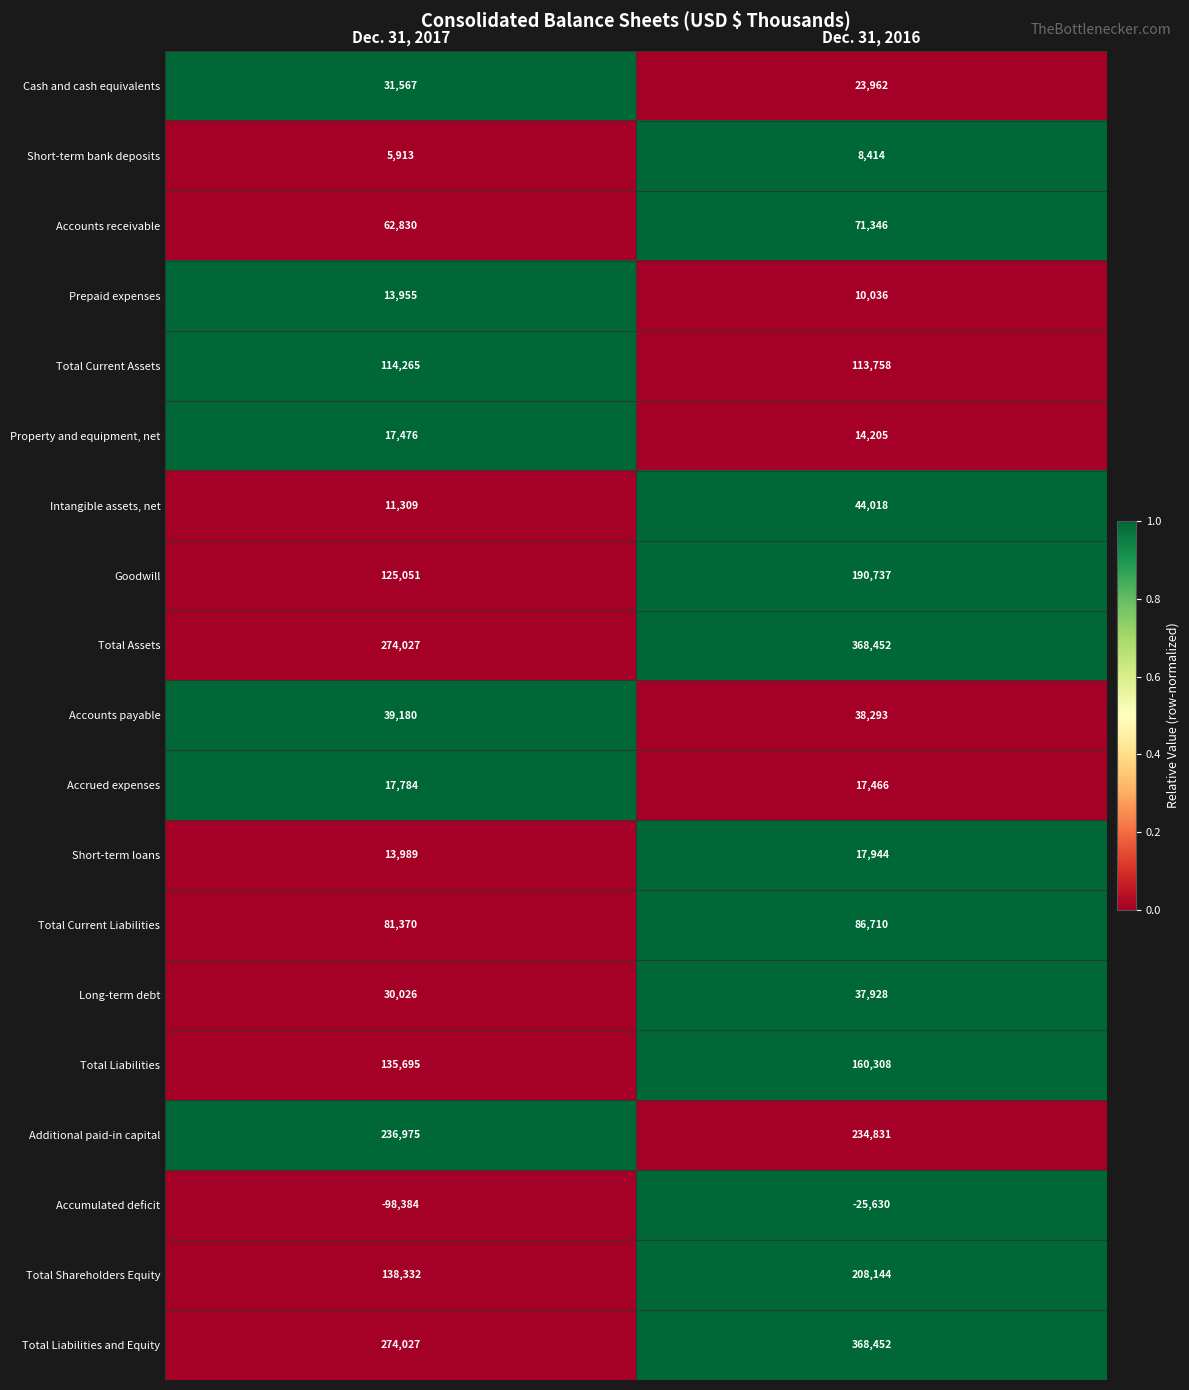

What is the minimum value for Long-term debt?

30026